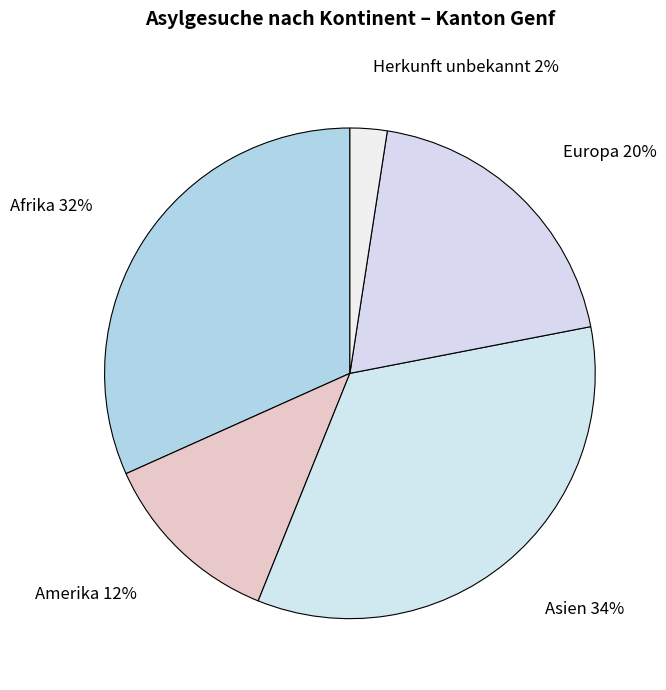

Which slice is the smallest?

Herkunft unbekannt